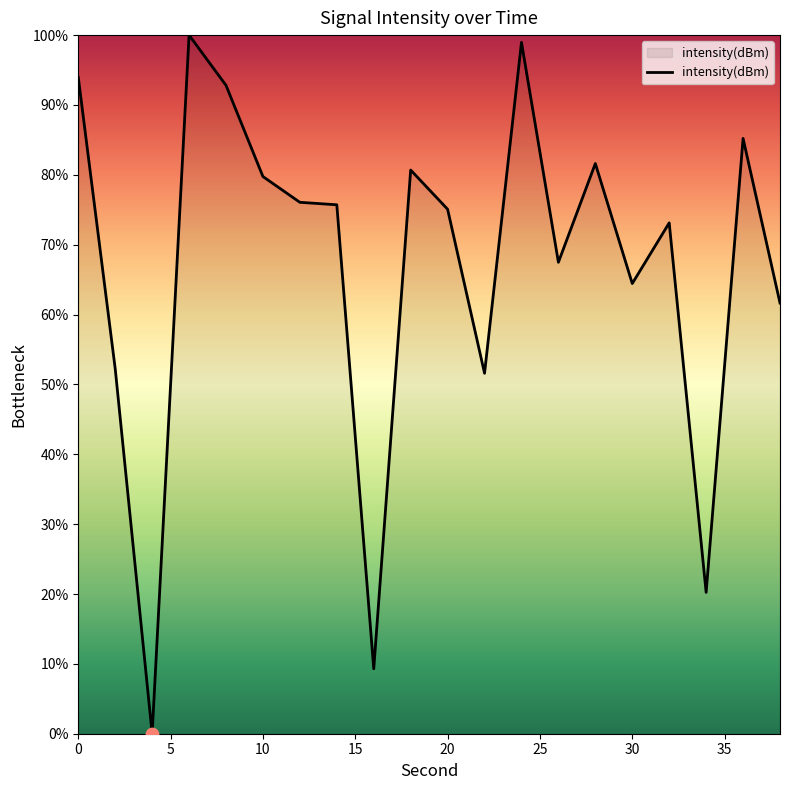

What is the greatest value displayed?

100.0